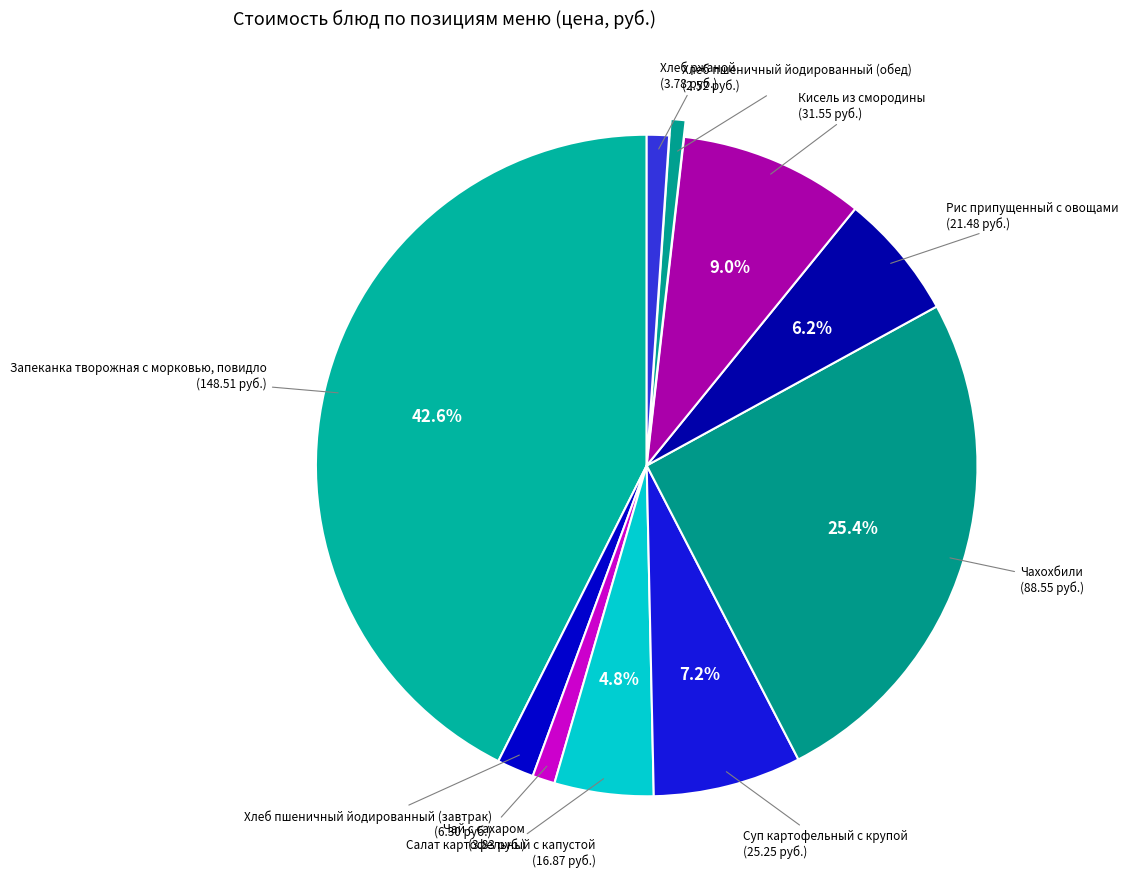

Count the number of slices in the pie.

10